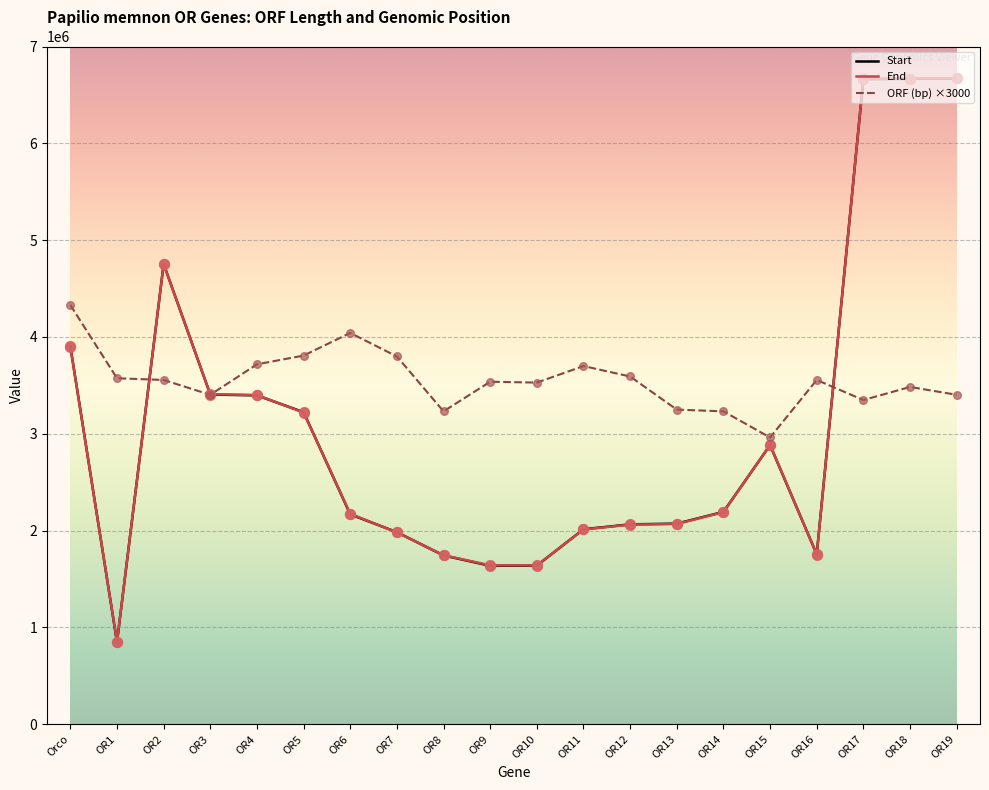

What is the total value across all series at OR6?

8380281